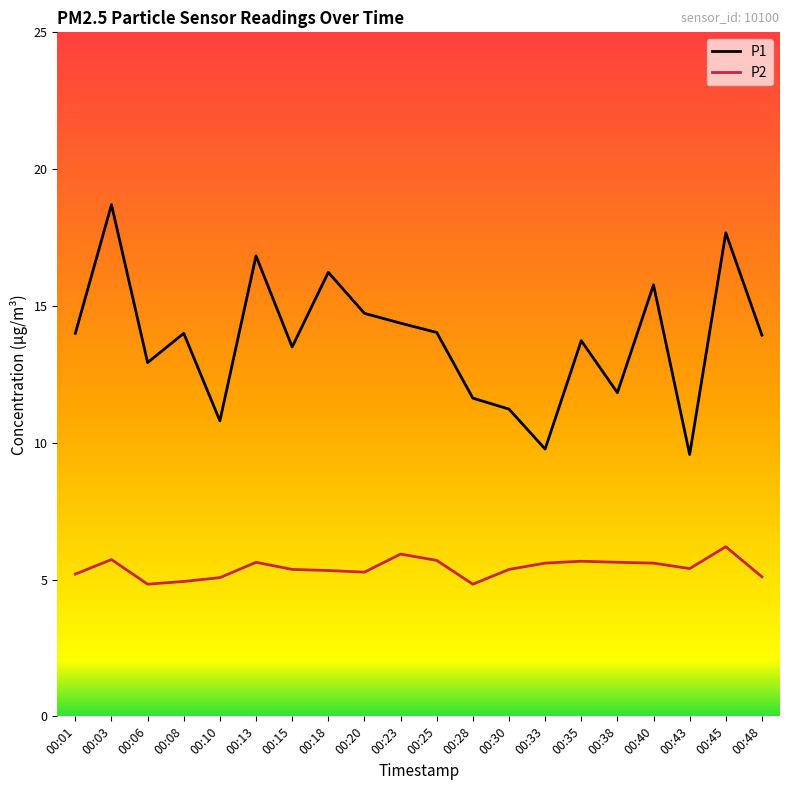

What are all the series names shown in the legend?

P1, P2